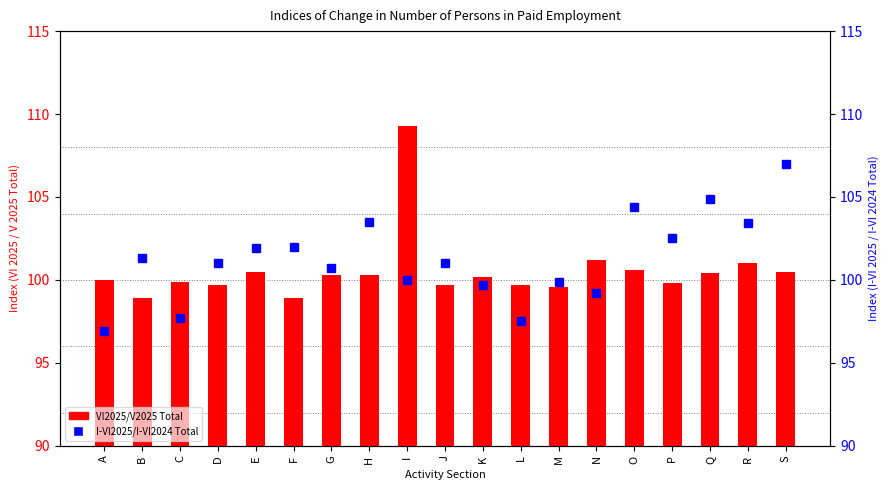

At which label is I-VI2025/I-VI2024 Total closest to 101?

D